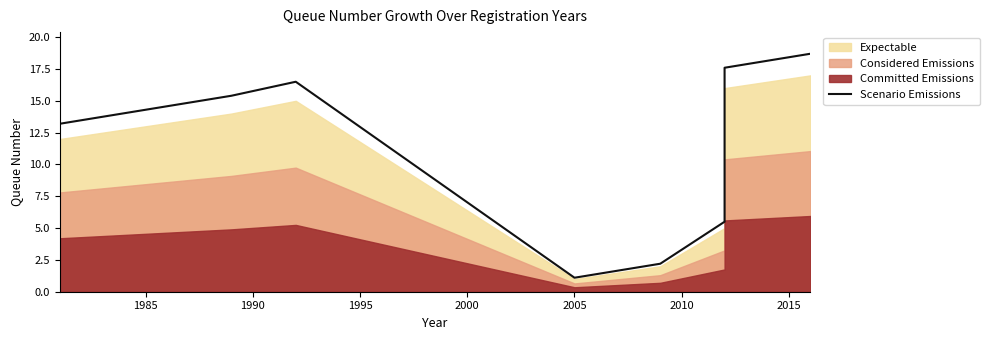

True or false: the data has more than 2 interior local peaks.

False